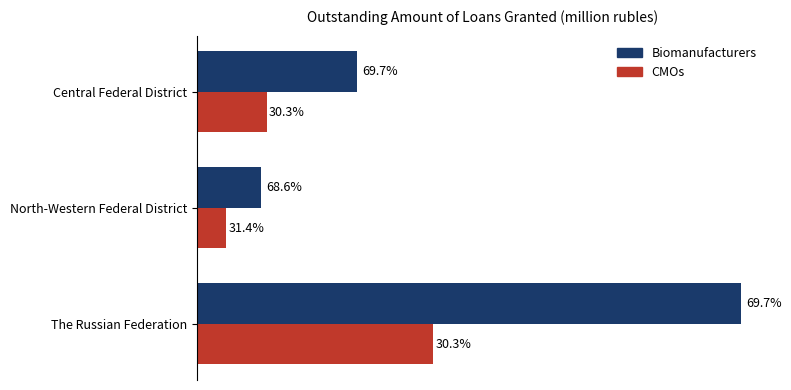

What are all the series names shown in the legend?

Biomanufacturers, CMOs